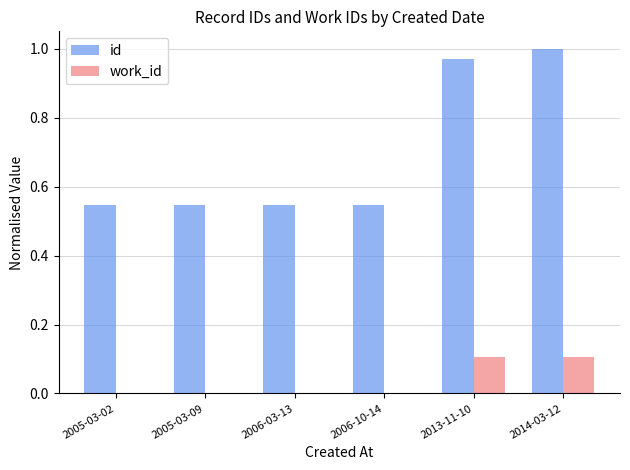

What is the sum of all id values?

4.2